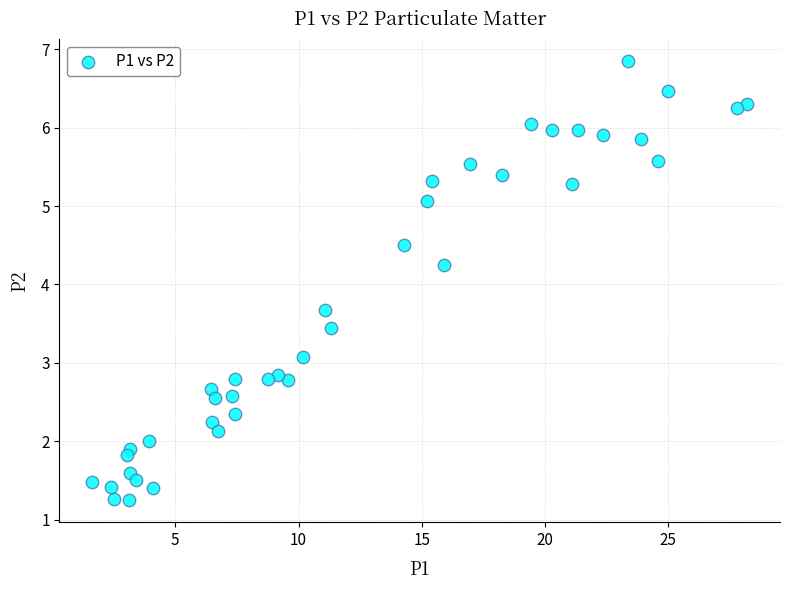

What is the range of Y values (max minus min)?

5.6